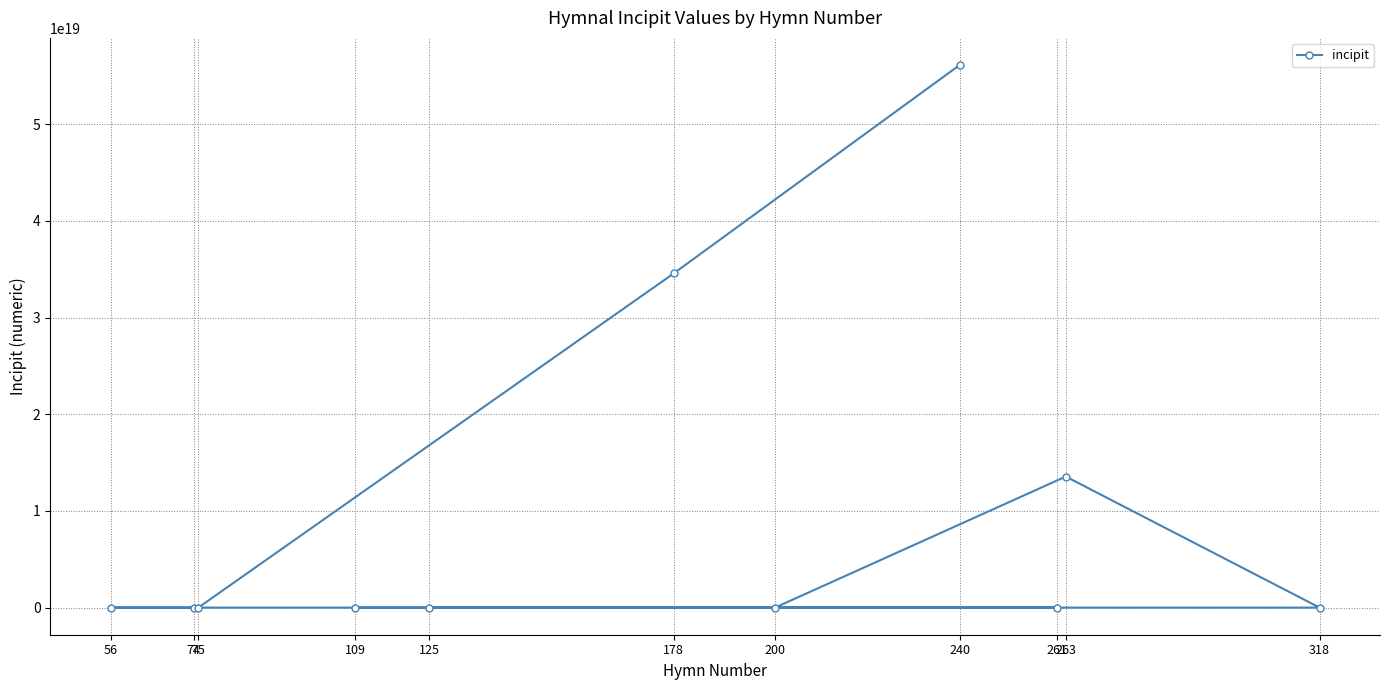

Which label corresponds to the largest value in the chart?

240